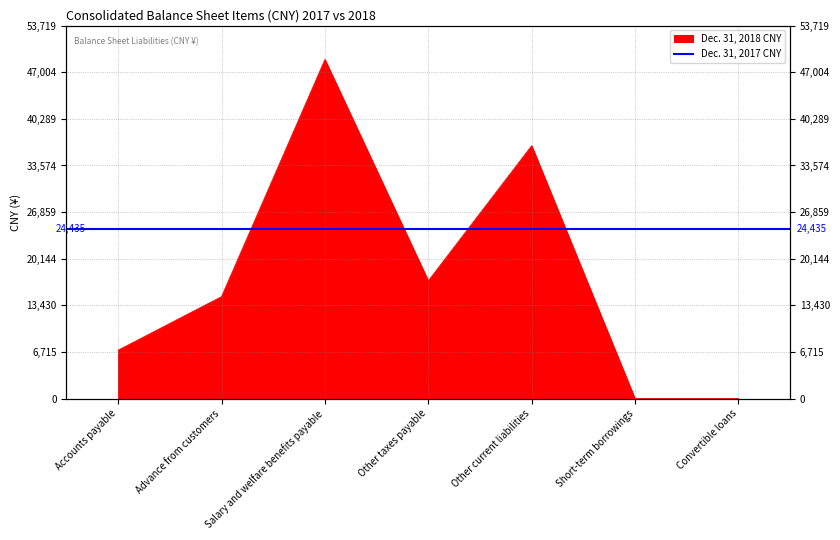

Where is the data nearest to the value 24417?

Other taxes payable